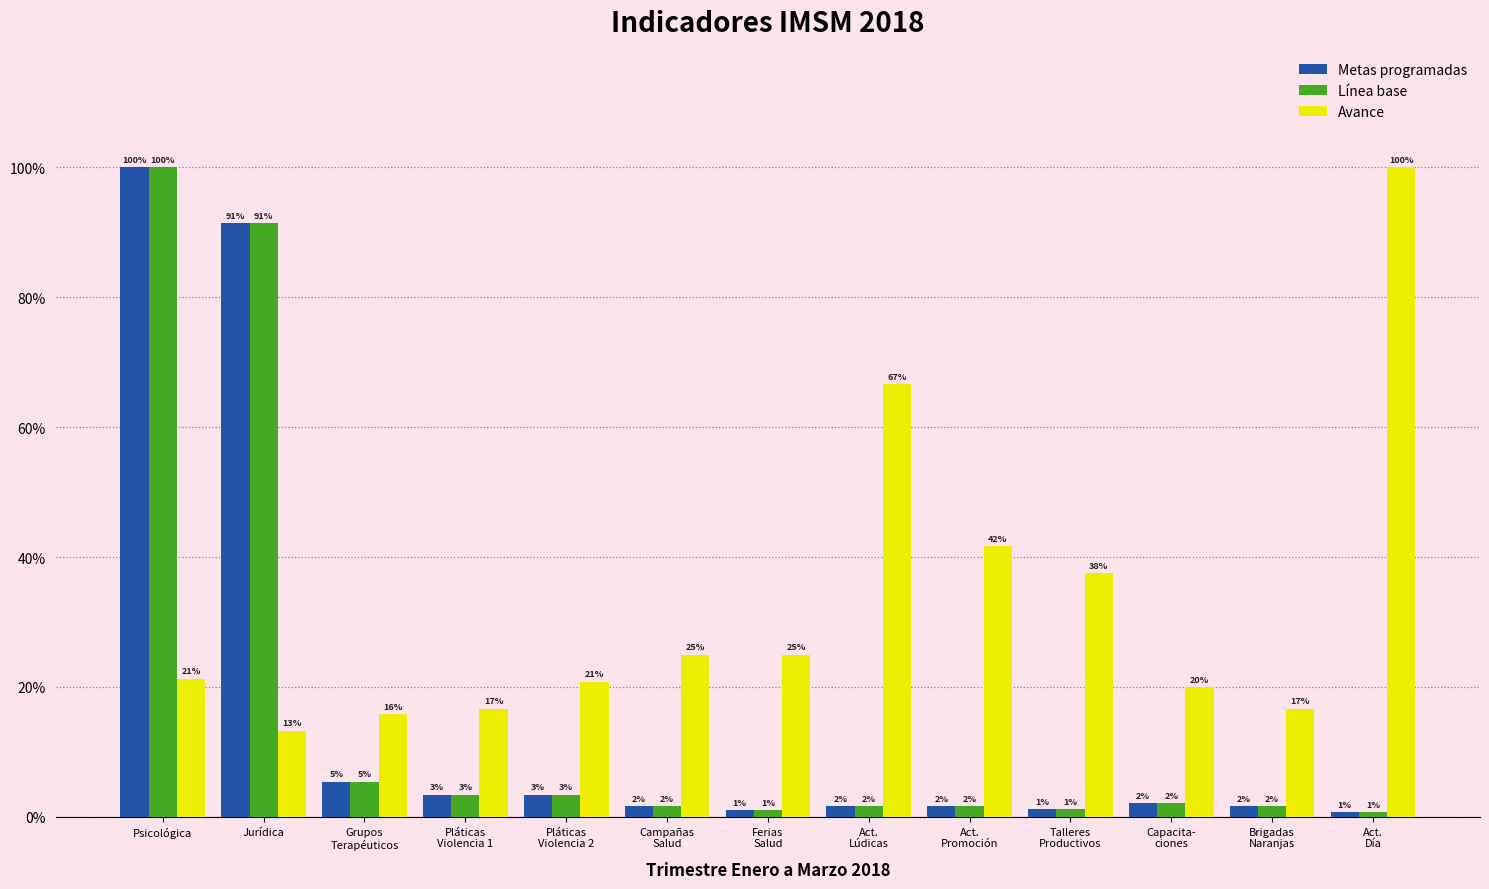

Rank the series at Brigadas
Naranjas from highest to lowest value.

Avance, Metas programadas, Línea base